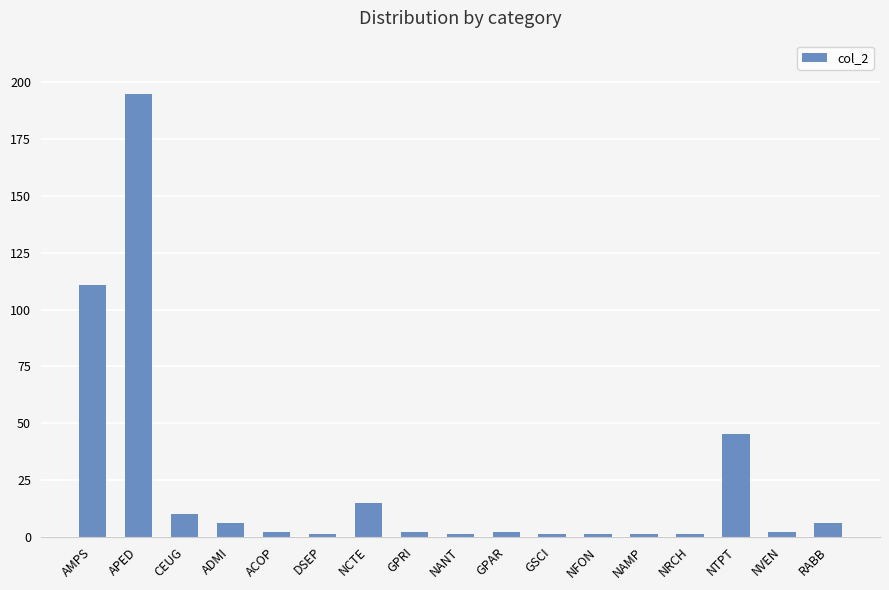

Reading left to right, what are all the values shown in this chart?

AMPS=111	APED=195	CEUG=10	ADMI=6	ACOP=2	DSEP=1	NCTE=15	GPRI=2	NANT=1	GPAR=2	GSCI=1	NFON=1	NAMP=1	NRCH=1	NTPT=45	NVEN=2	RABB=6